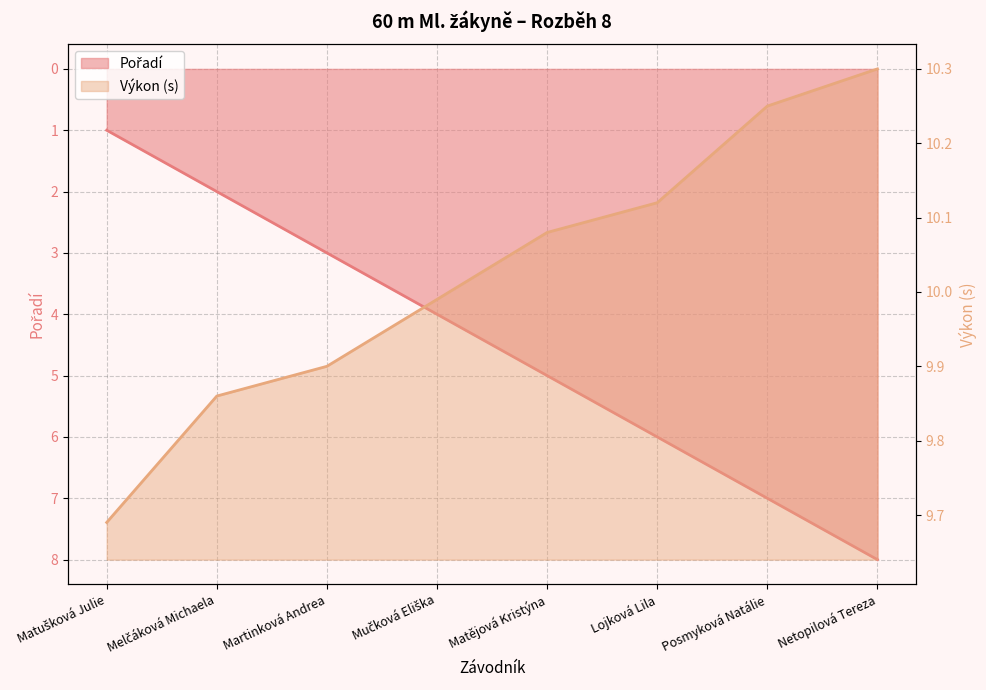

Reading left to right, extract all data points from this chart.

Pořadí: 1.0	2.0	3.0	4.0	5.0	6.0	7.0	8.0
Výkon: 9.7	9.9	9.9	10.0	10.1	10.1	10.2	10.3